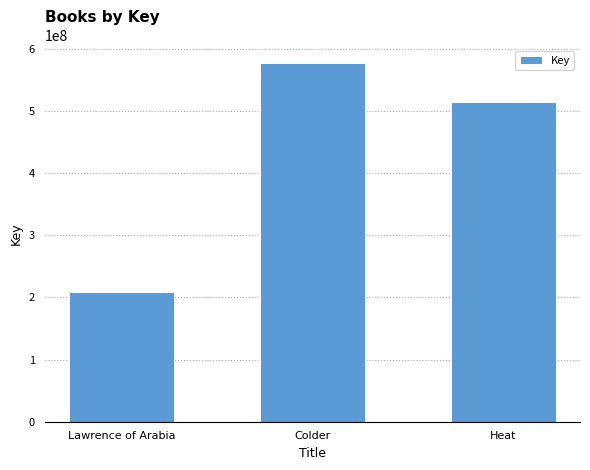

Does the chart contain any negative values?

No